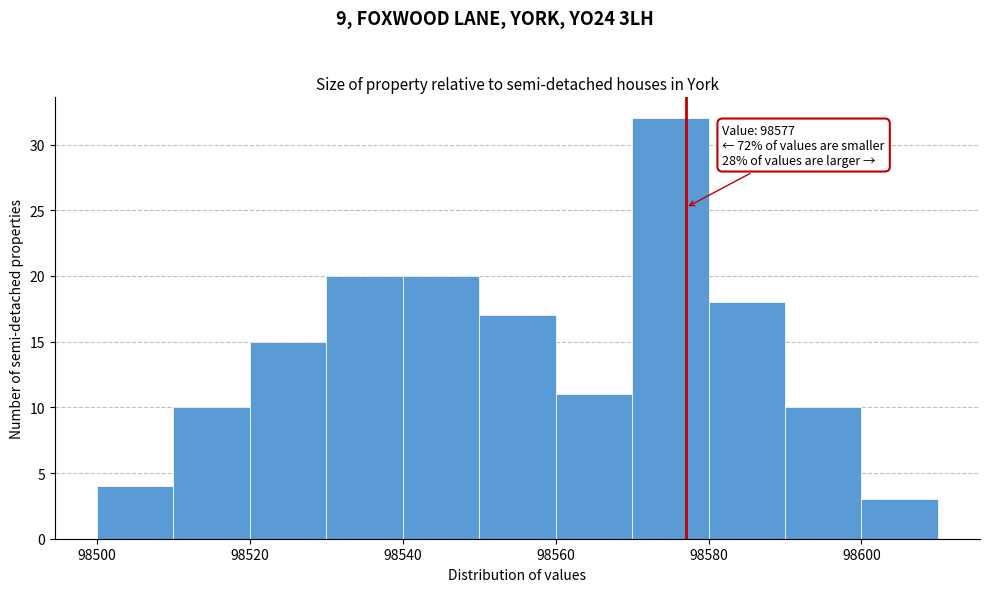

Which range on the x-axis has the tallest bar?

98570 to 98580